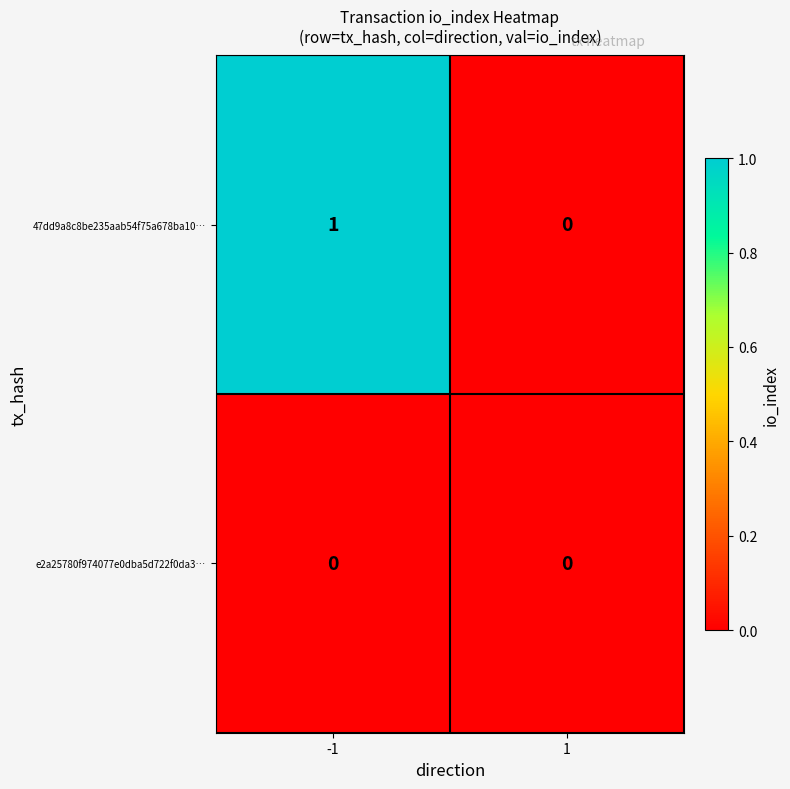

Reading left to right, what are all the values shown in this chart?

47dd9a8c8be235aab54f75a678ba10…: -1=1	1=0
e2a25780f974077e0dba5d722f0da3…: -1=0	1=0